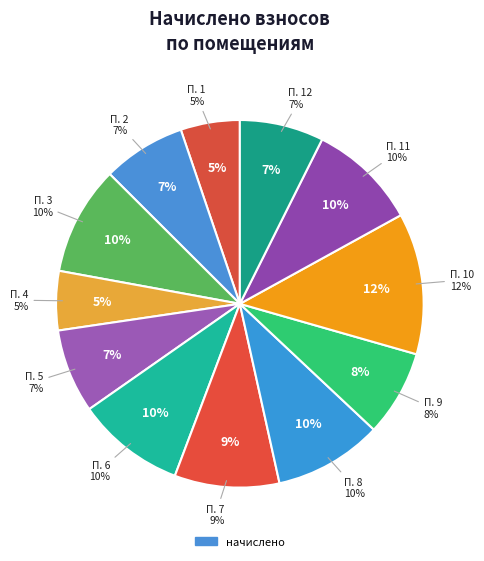

Does any single category account for the majority?

No